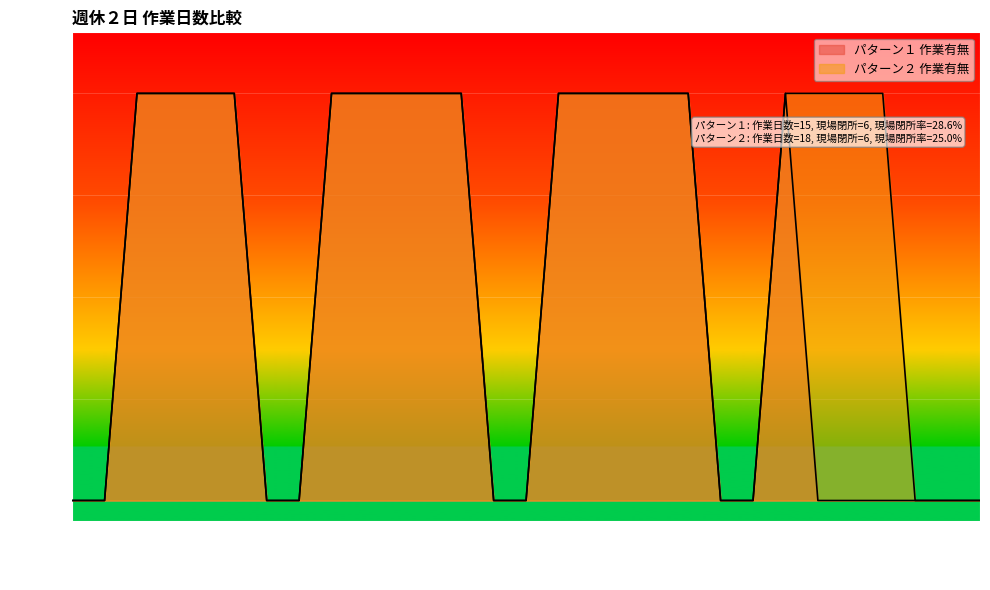

Rank the series by their average value, from lowest to highest.

パターン１ 作業有無, パターン２ 作業有無